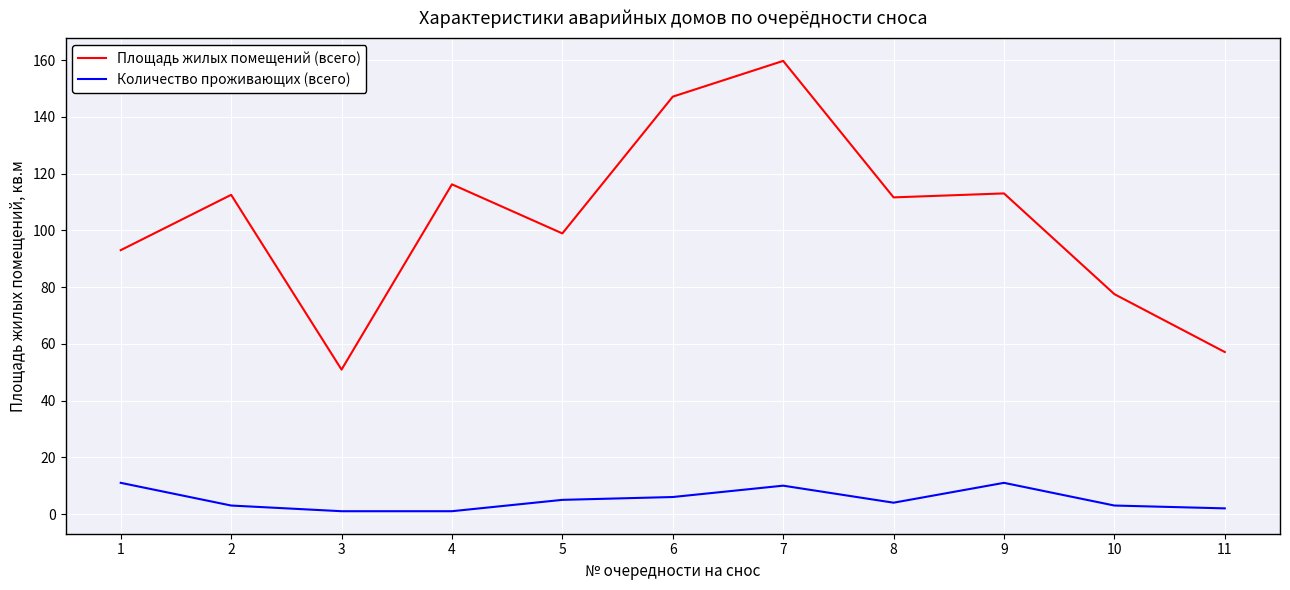

At which category is the sum across all series the highest?

7